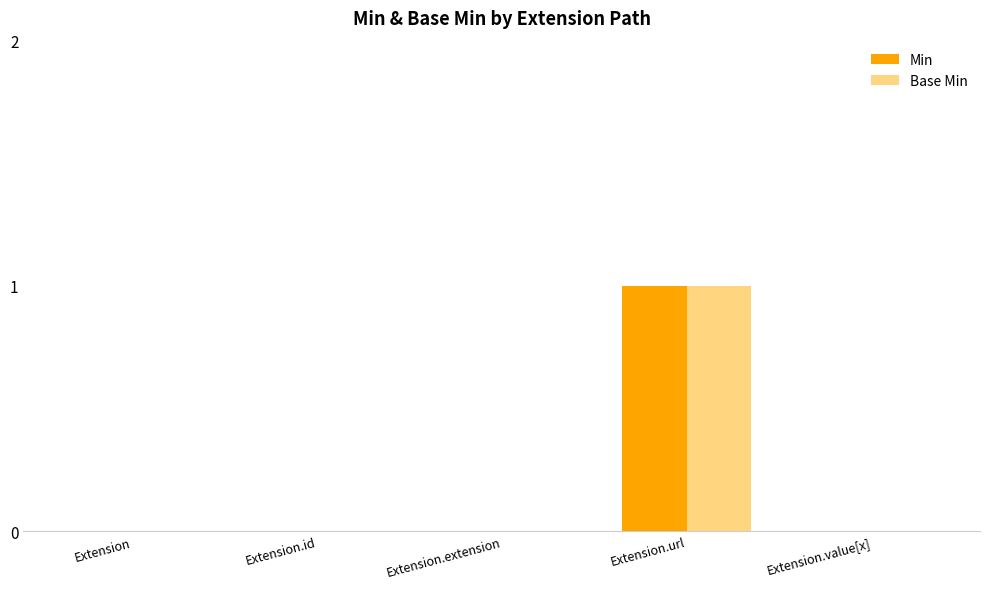

Is it true that Base Min equals 0 at Extension.value[x]?

True